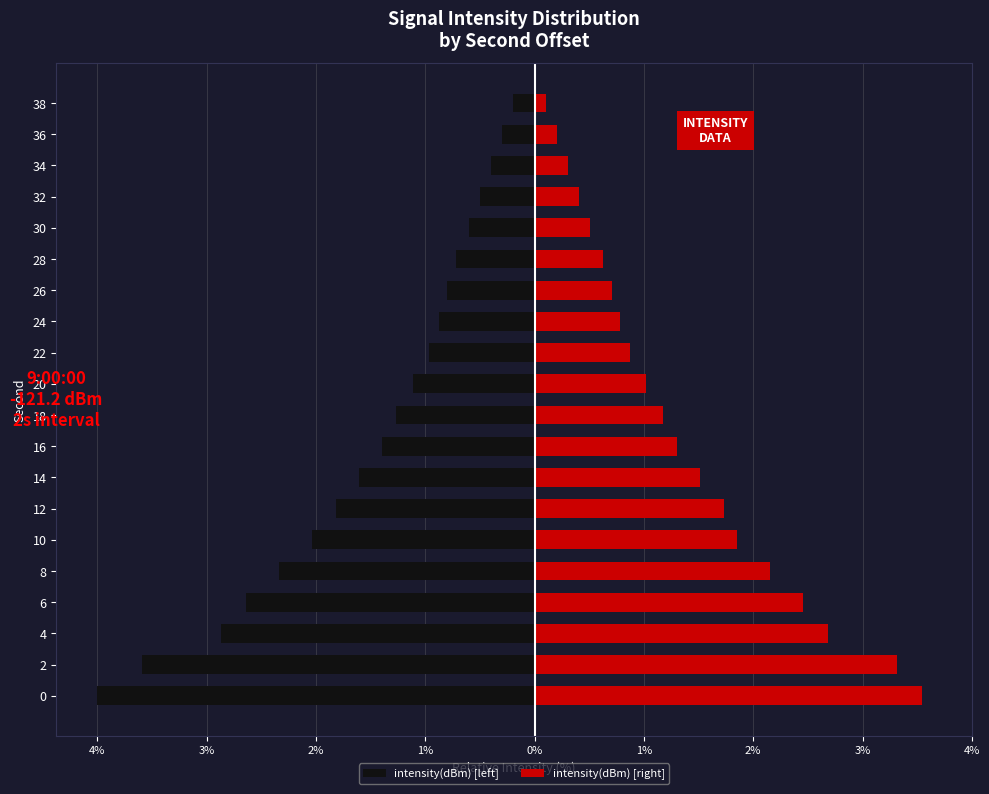

Which series has the largest total across all categories?

intensity(dBm) [right]